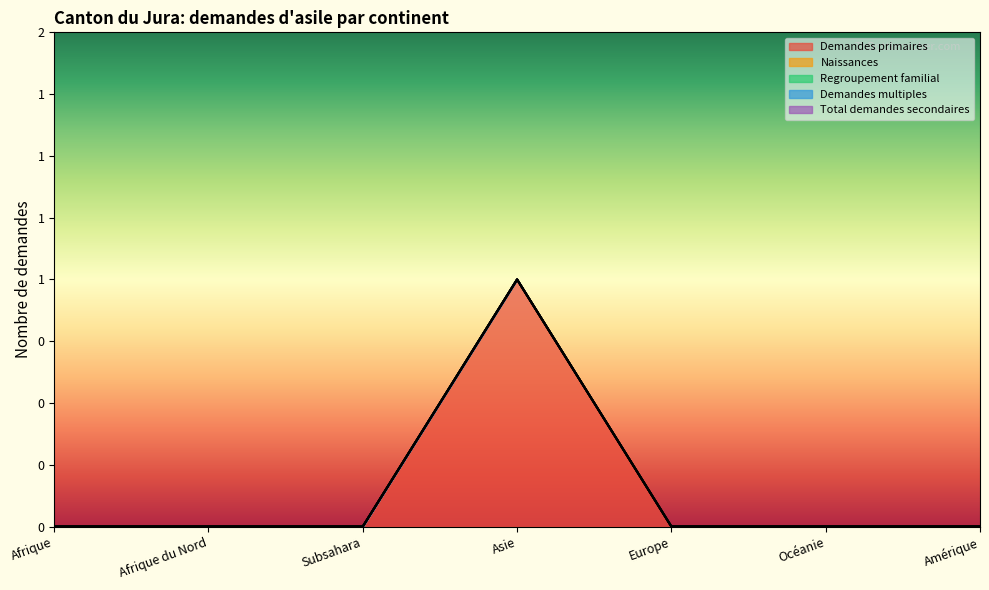

List the labels in order of Demandes primaires value, smallest first.

Afrique, Afrique du Nord, Subsahara, Europe, Océanie, Amérique, Asie